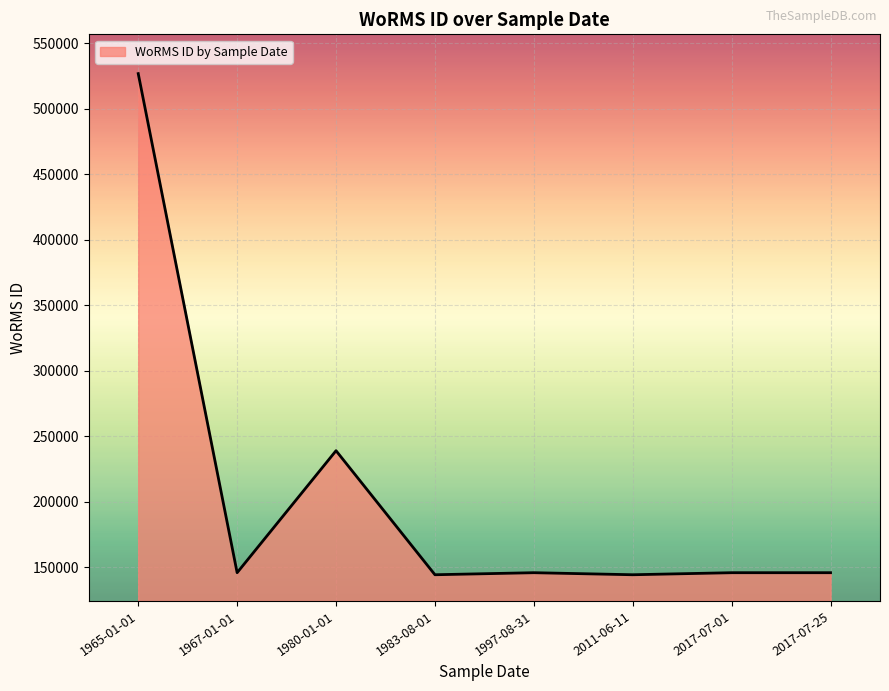

What is the greatest value displayed?

526941